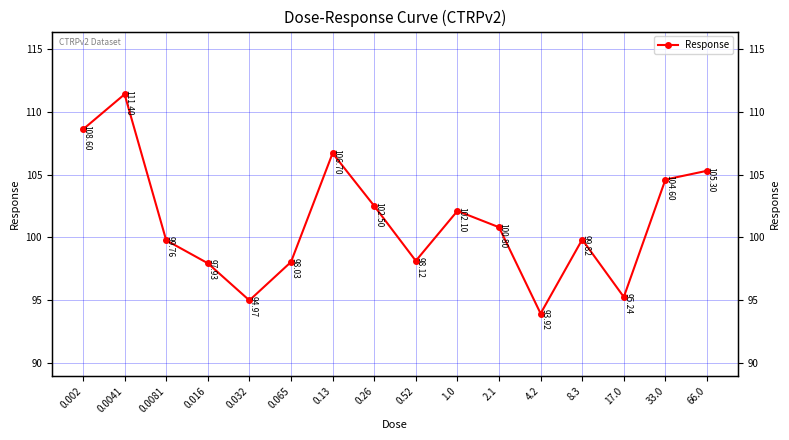

What is the maximum value shown in the chart?

111.4